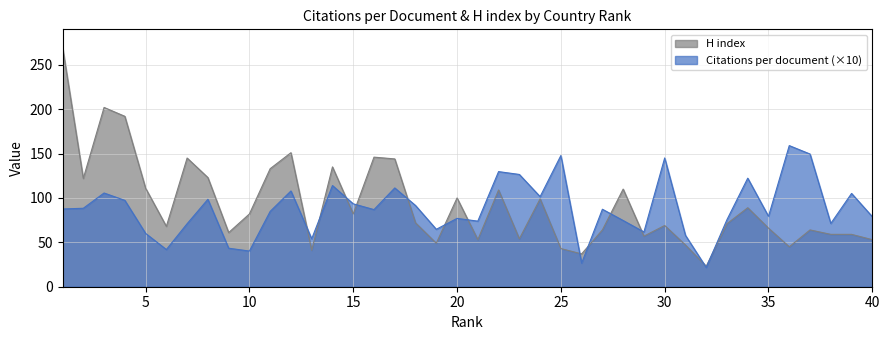

At 1, list the series in order from largest to smallest.

H index, Citations per document